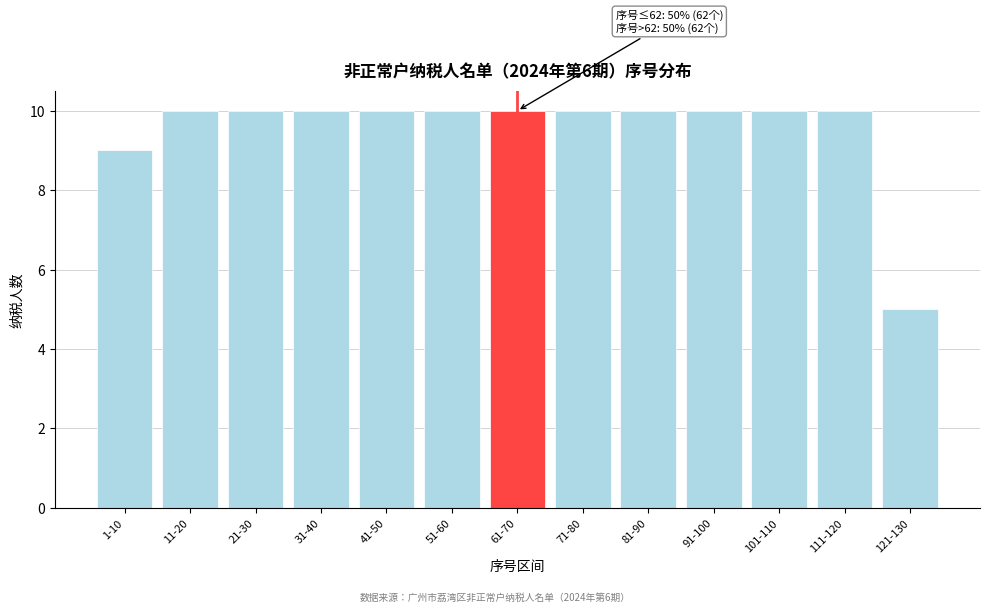

Reading left to right, list all the values displayed in this chart.

9	10	10	10	10	10	10	10	10	10	10	10	5